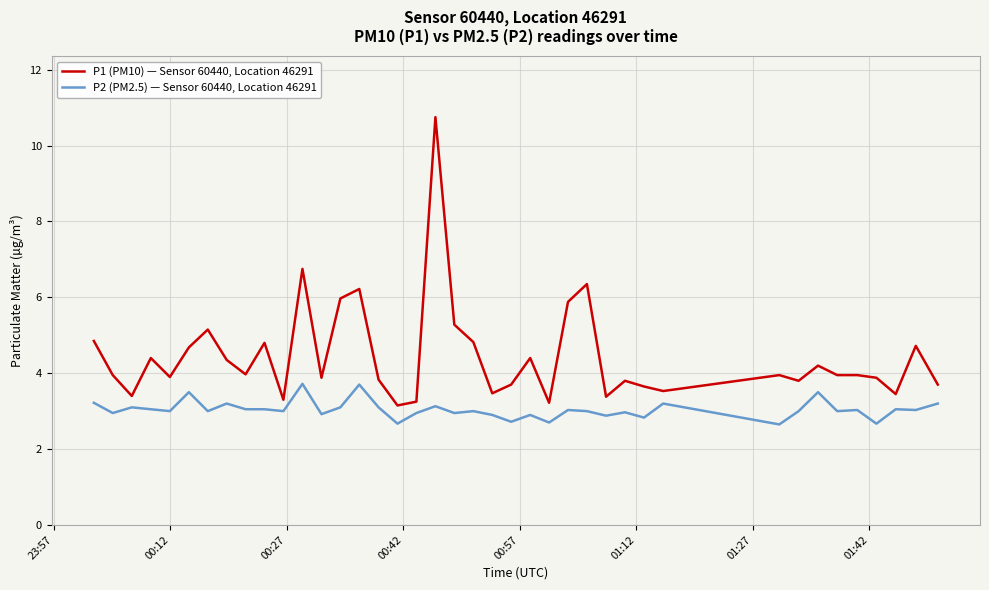

What is the difference between the maximum and minimum values in the P2 (PM2.5) — Sensor 60440, Location 46291 series?

1.1